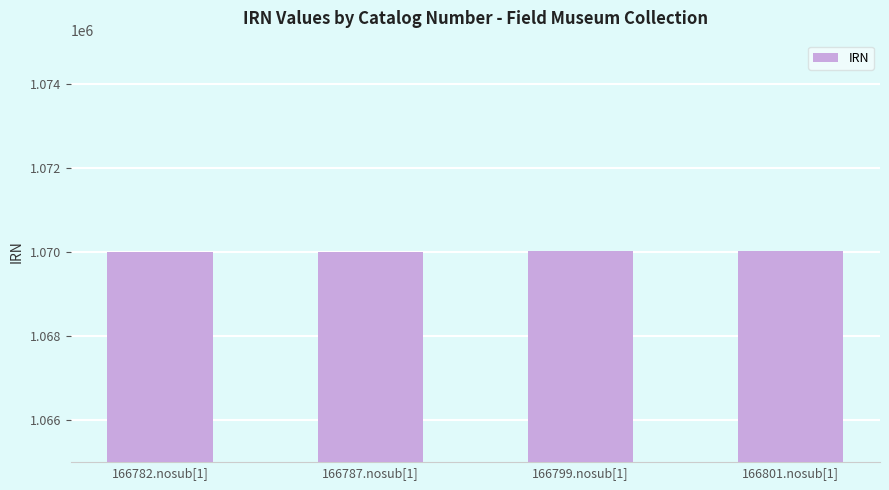

What is the difference between the values at 166782.nosub[1] and 166801.nosub[1]?

21